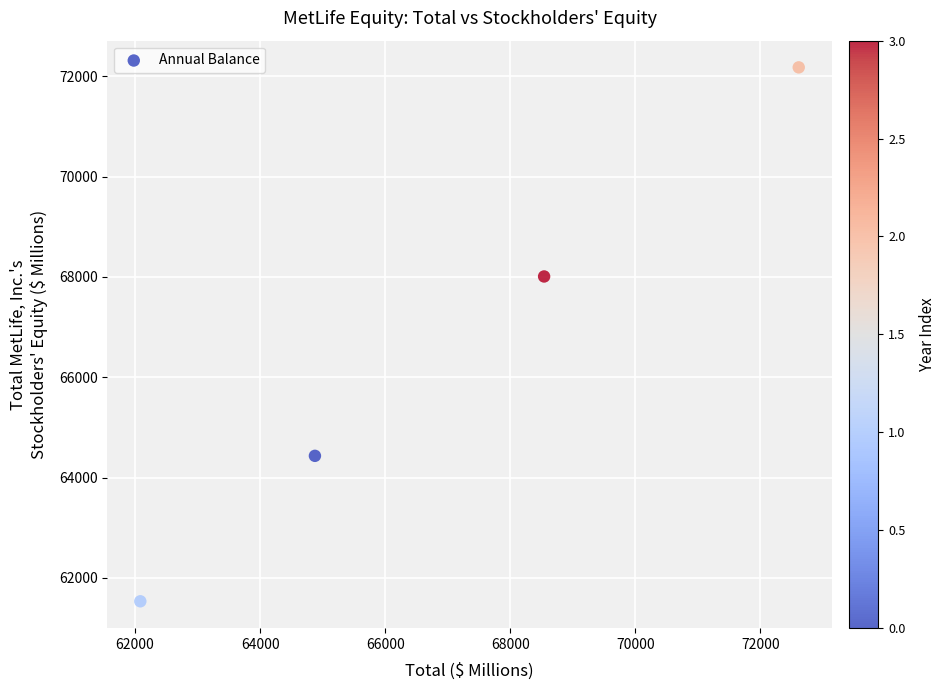

What Y value in the scatter plot is closest to 66856?

68010.4